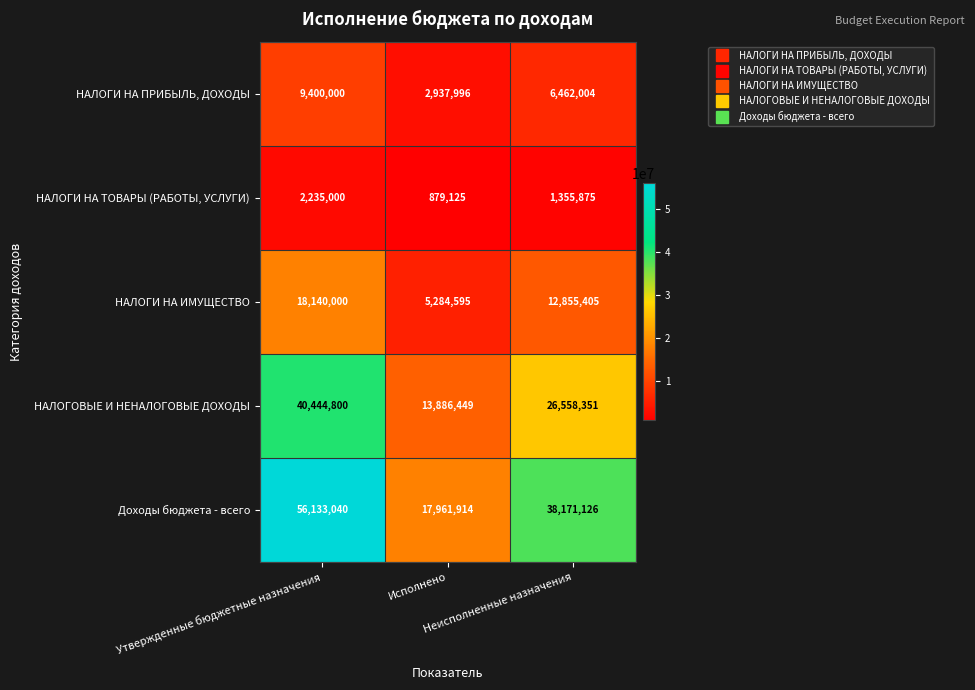

What is the difference between the second highest and minimum values in the НАЛОГИ НА ИМУЩЕСТВО series?

7570810